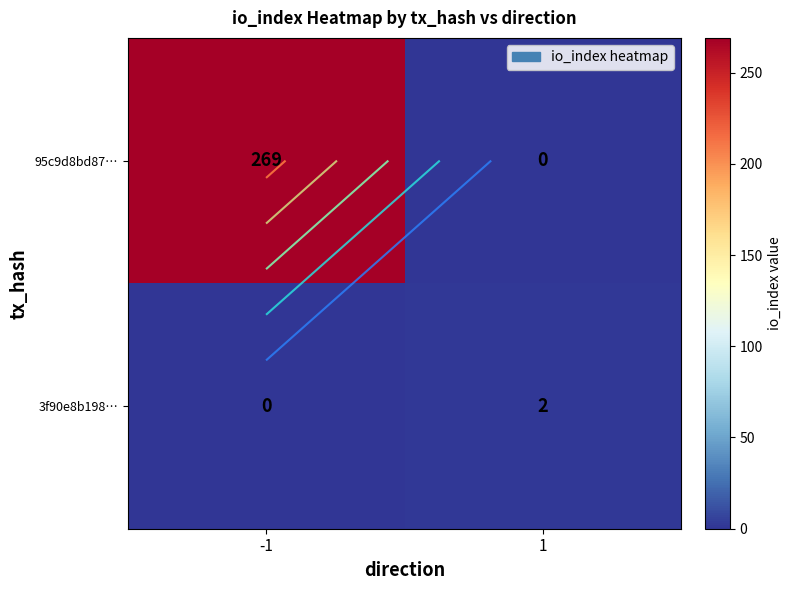

Which series has the largest range (max minus min)?

95c9d8bd87…